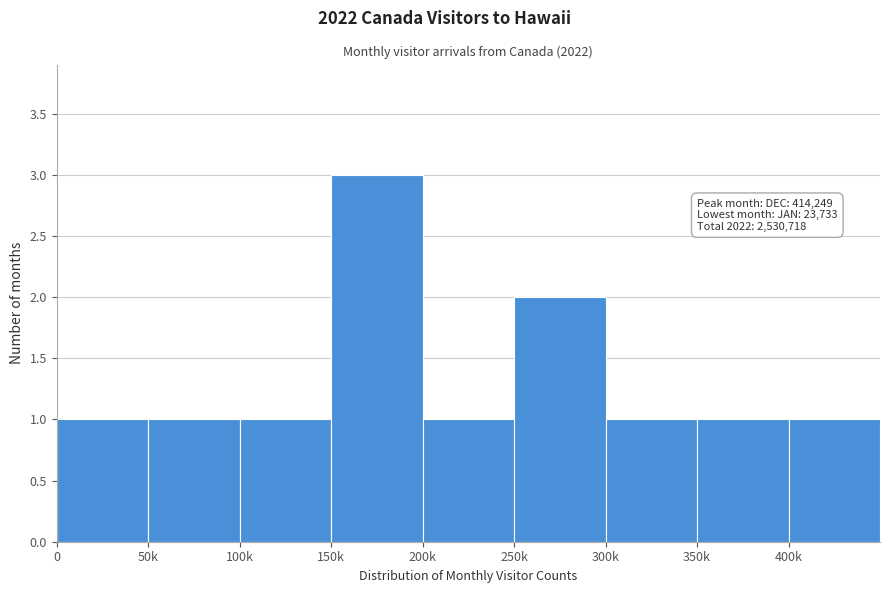

Reading left to right, extract all data points from this chart.

0=1	50k=1	100k=1	150k=3	200k=1	250k=2	300k=1	350k=1	400k=1